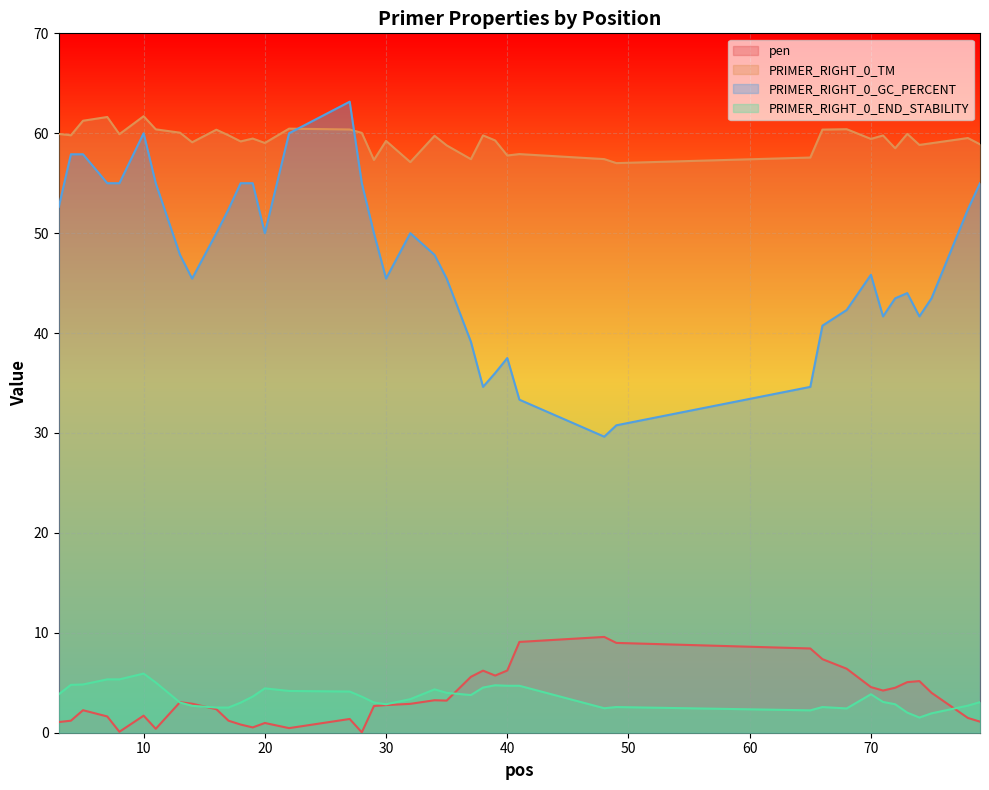

Which series changed the most between 11 and 65?

PRIMER_RIGHT_0_GC_PERCENT